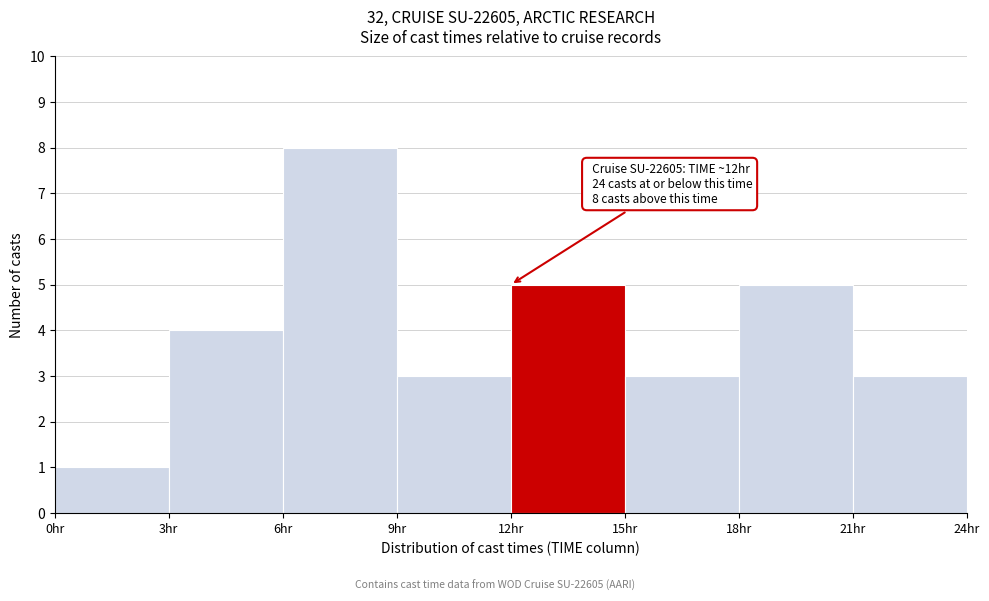

Which range on the x-axis has the tallest bar?

6 to 9